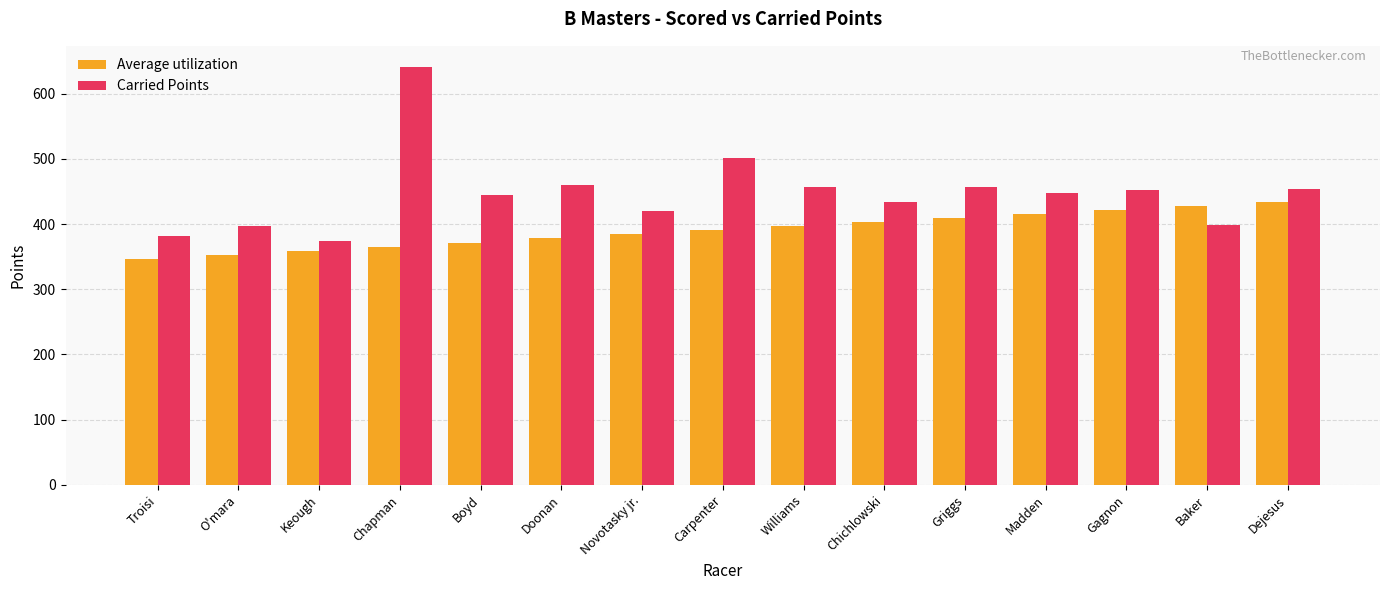

How many bars are there in total?

30